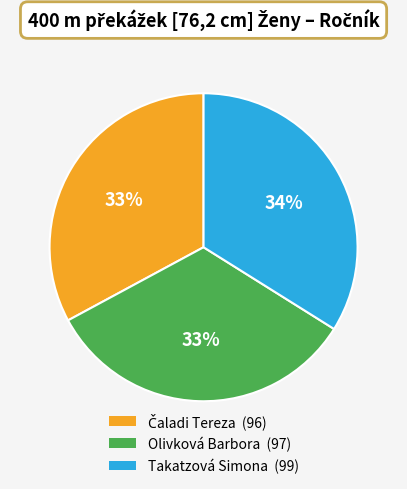

Between Olivková Barbora and Takatzová Simona, which is larger?

Takatzová Simona